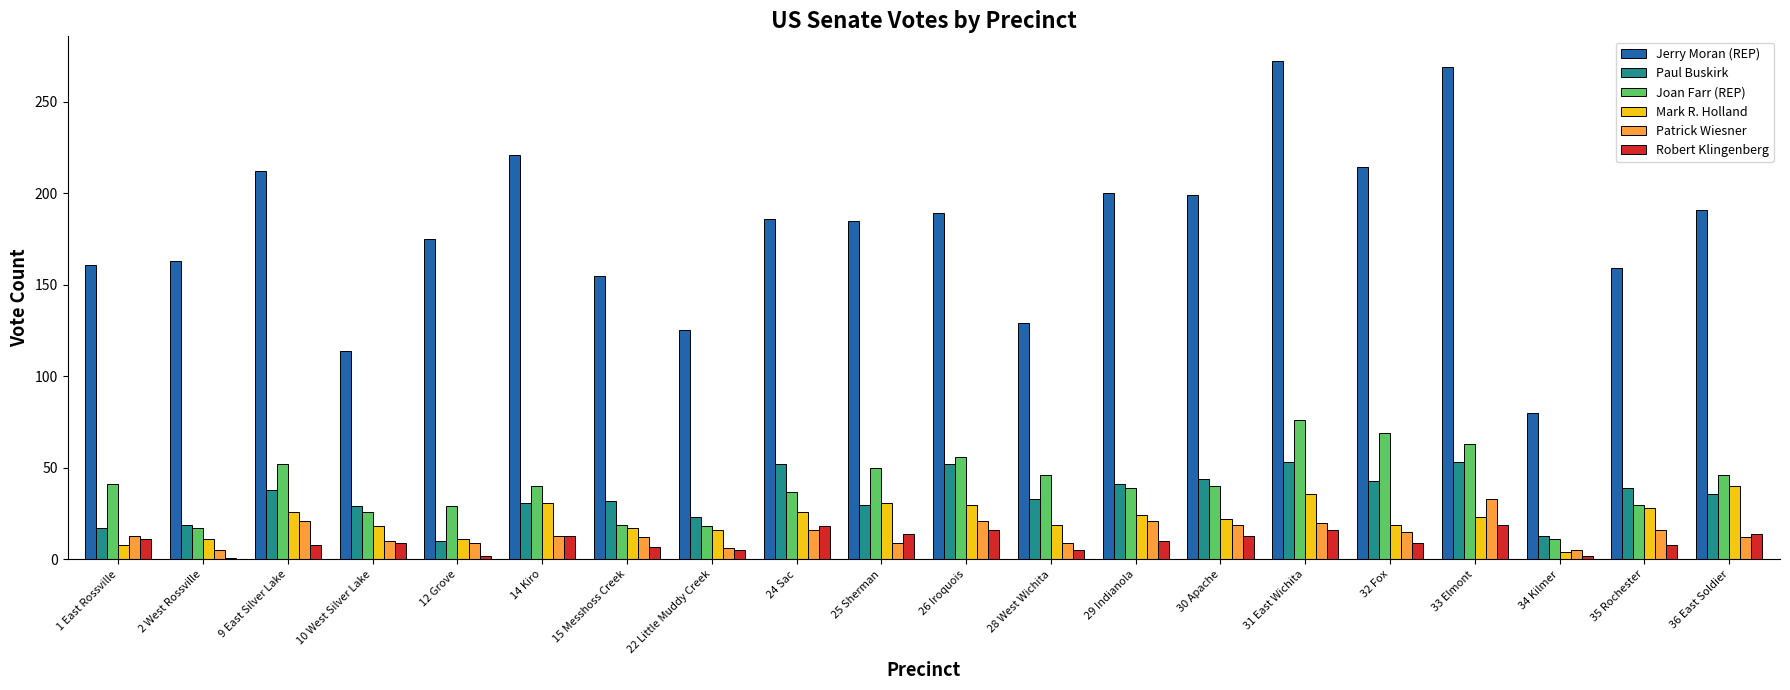

Which series has the widest spread of values?

Jerry Moran (REP)